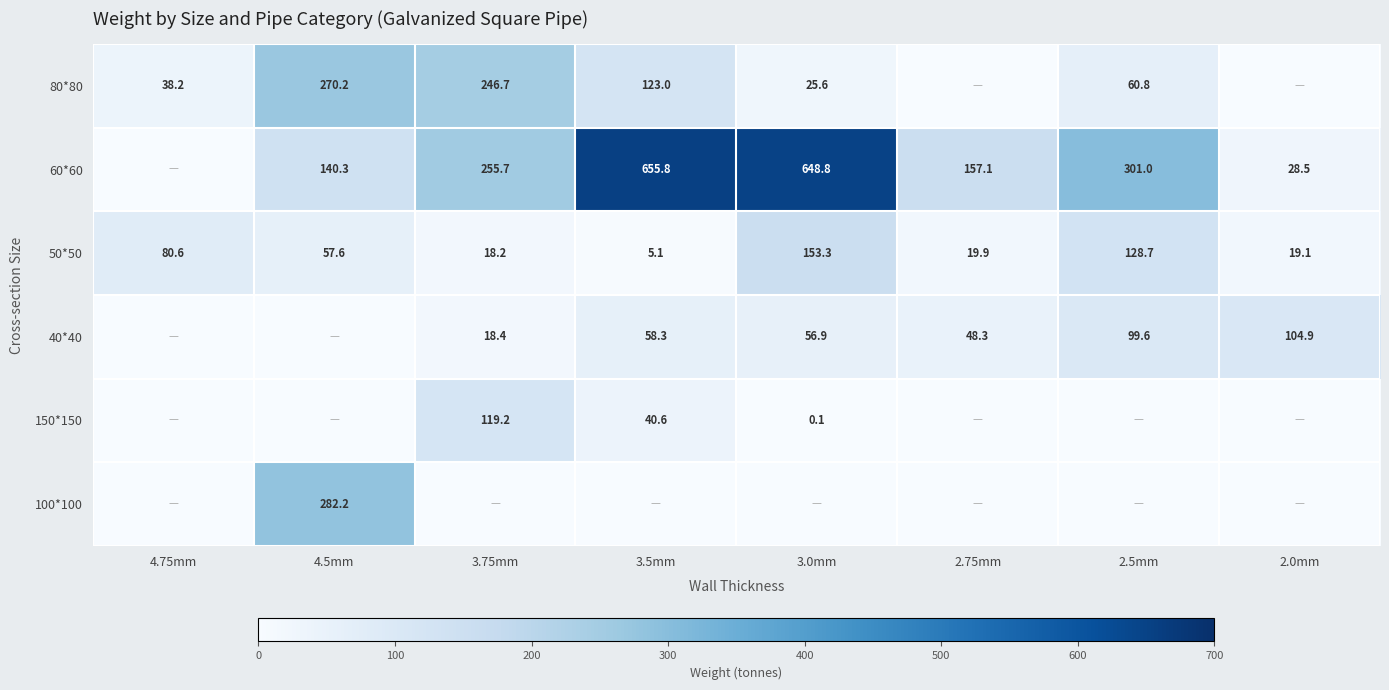

Is it true that 50*50 equals 8.5 at 2.75mm?

False